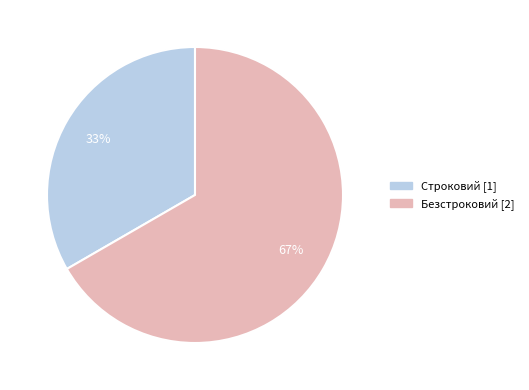

Between Строковий and Безстроковий, which is larger?

Безстроковий